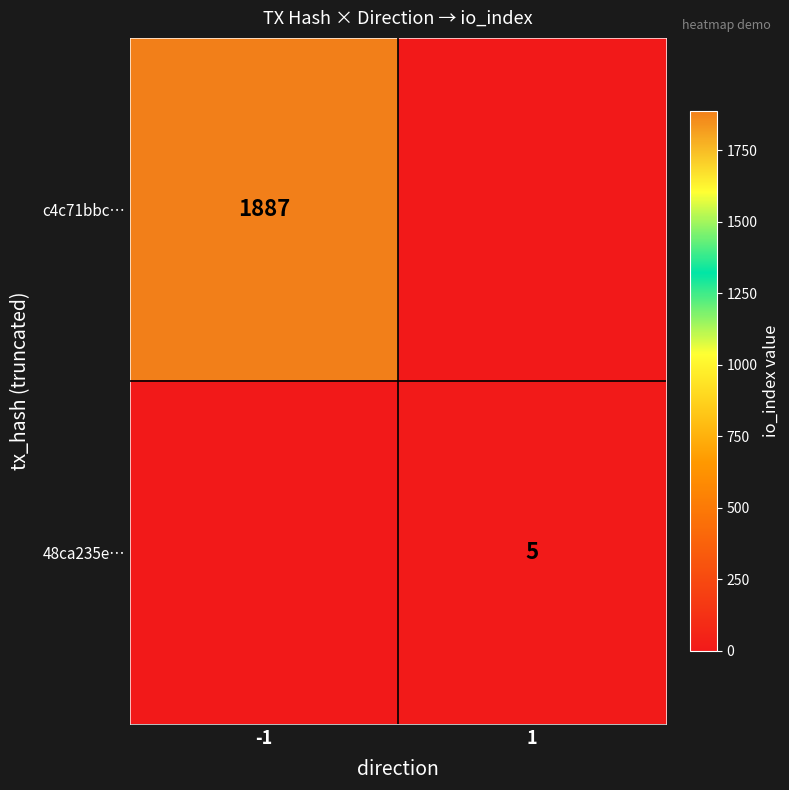

The c4c71bbc… series shows 1887 at -1. True or false?

True